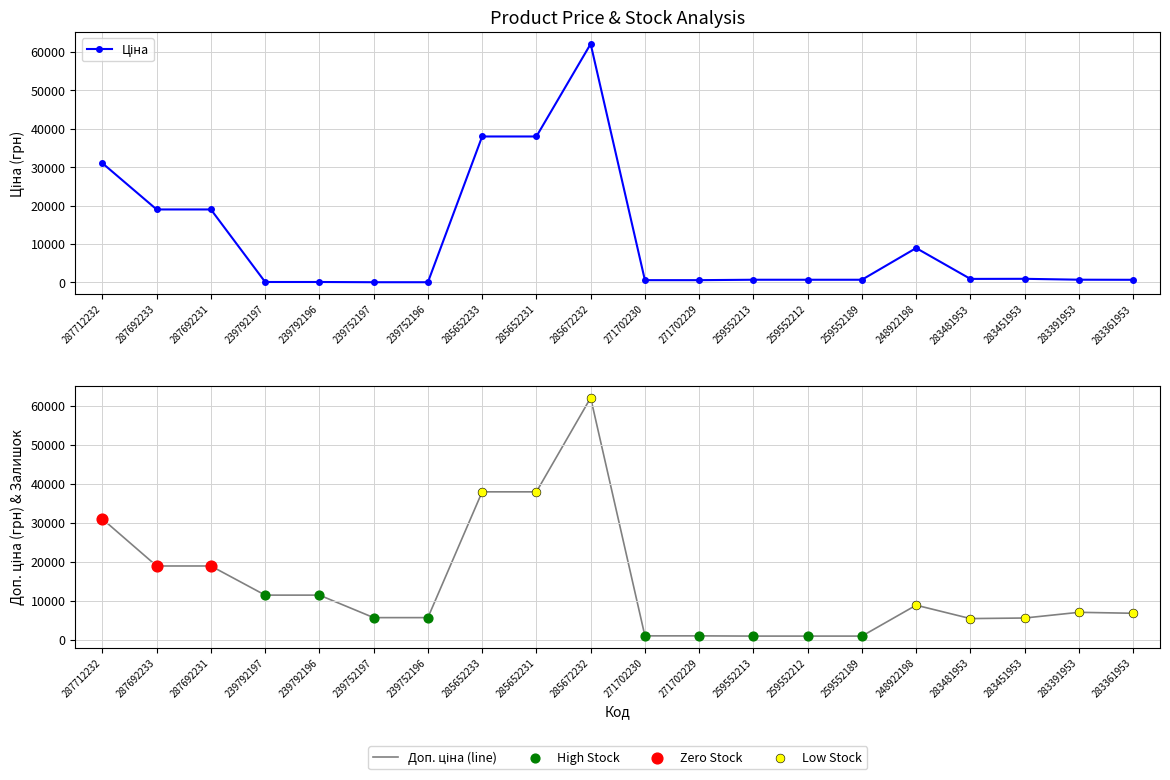

Which series reaches the maximum Y coordinate?

Ціна